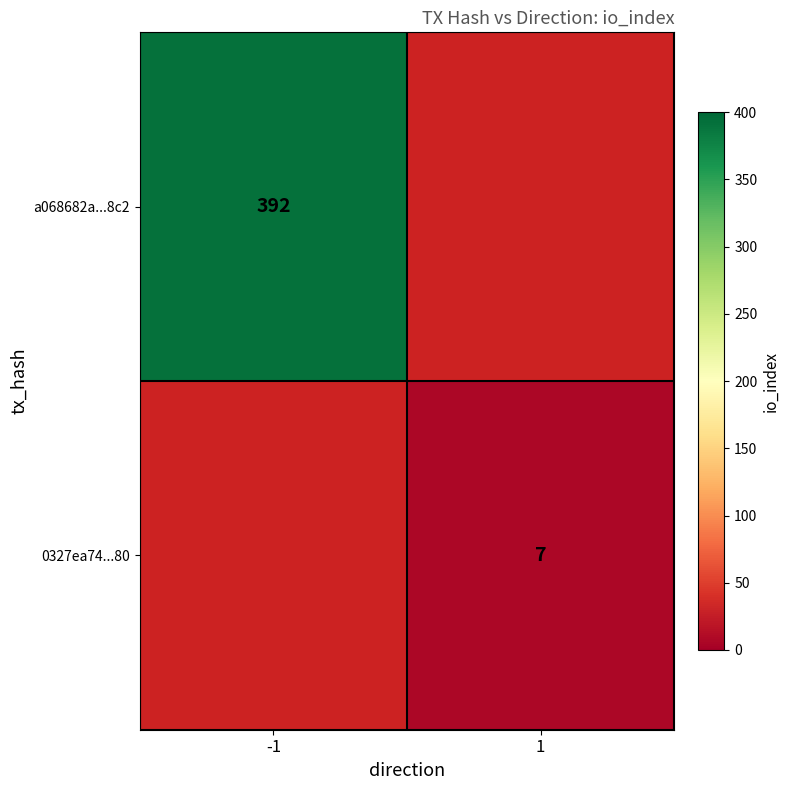

Which label corresponds to the smallest value in the chart?

1